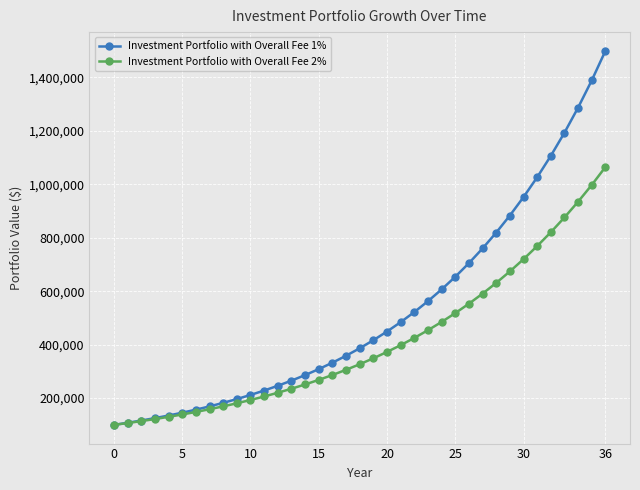

What is the value of the Investment Portfolio with Overall Fee 1% point at the 2nd from the left?

107800.0